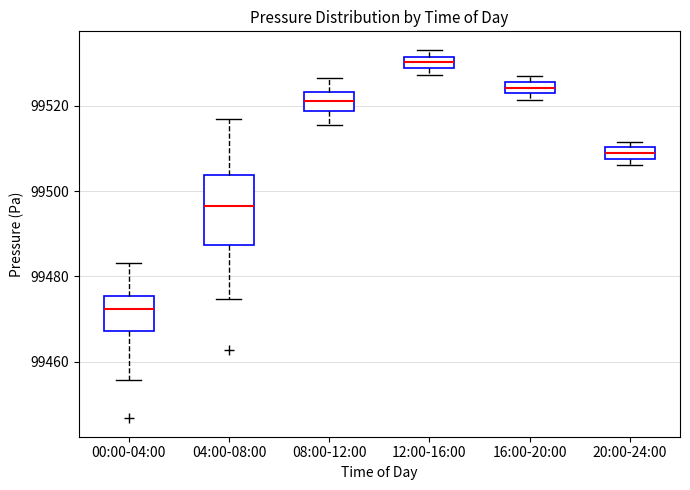

Where is the lower edge of the box for 16:00-20:00 on the y-axis? The values are not printed on the chart, so give them approximately, as read against the axis.

99522